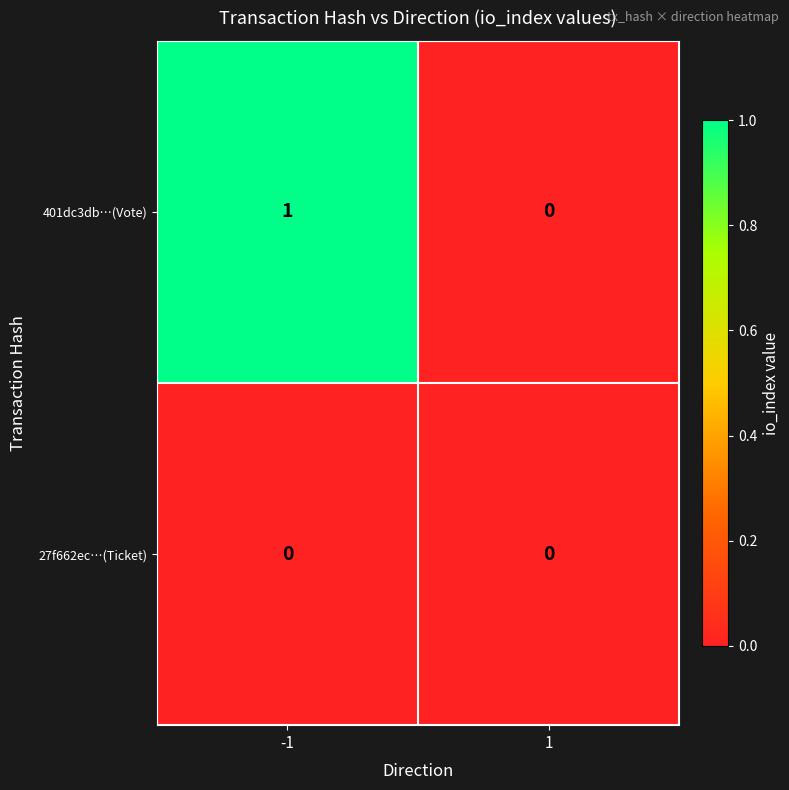

Between -1 and 1, which series saw the biggest shift?

401dc3db…(Vote)